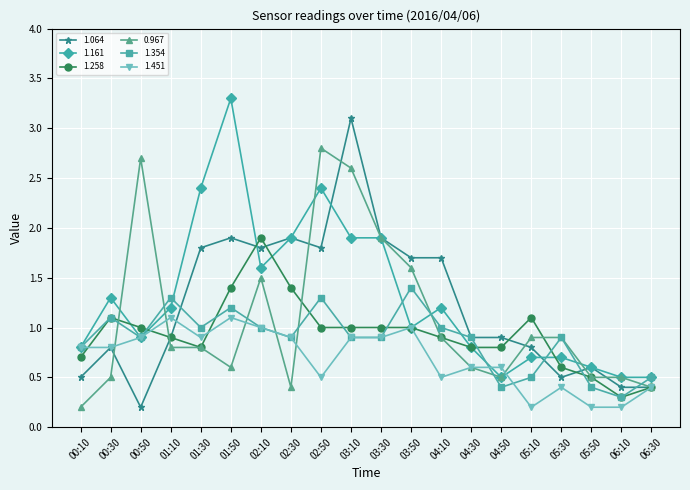

What is the value of the 1.161 point at the 16th from the left?

0.7